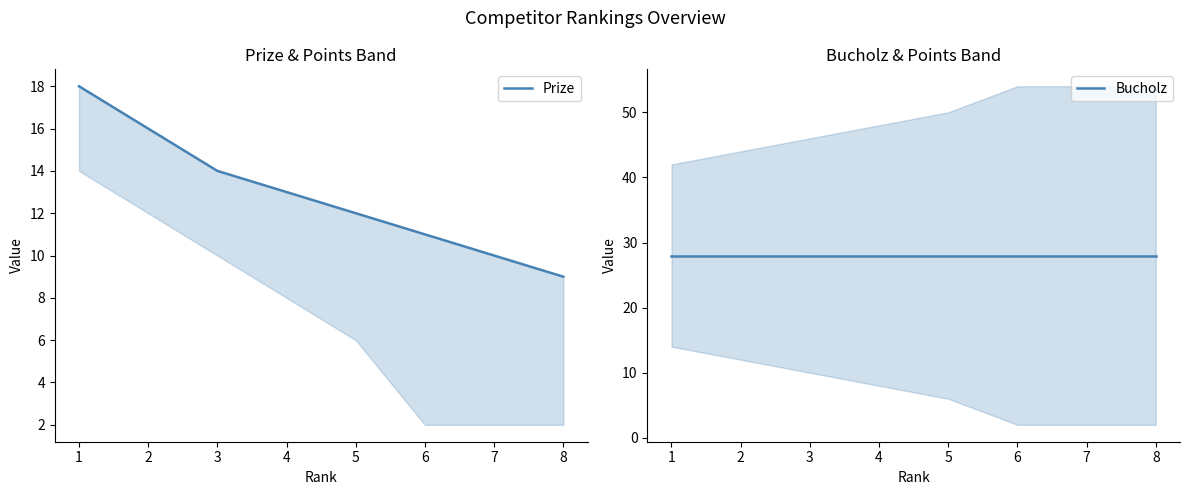

At 3, list the series in order from largest to smallest.

Bucholz, Prize